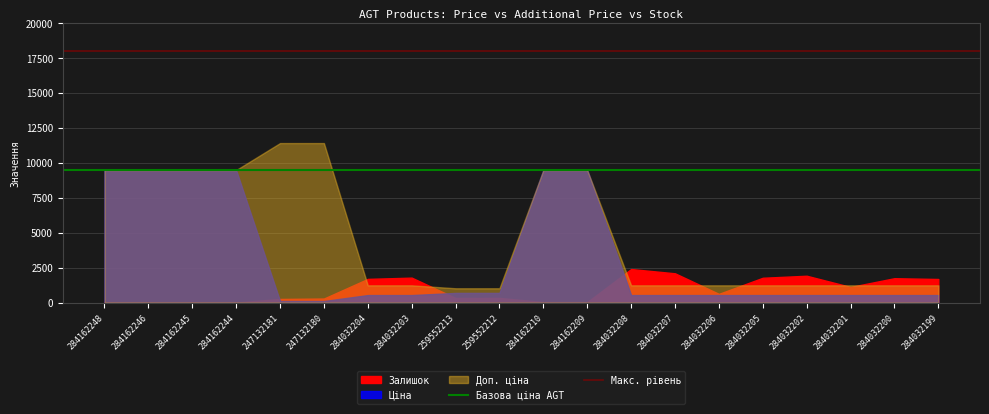

What is the value of the Макс. рівень point at the 1st from the left?

18000.0